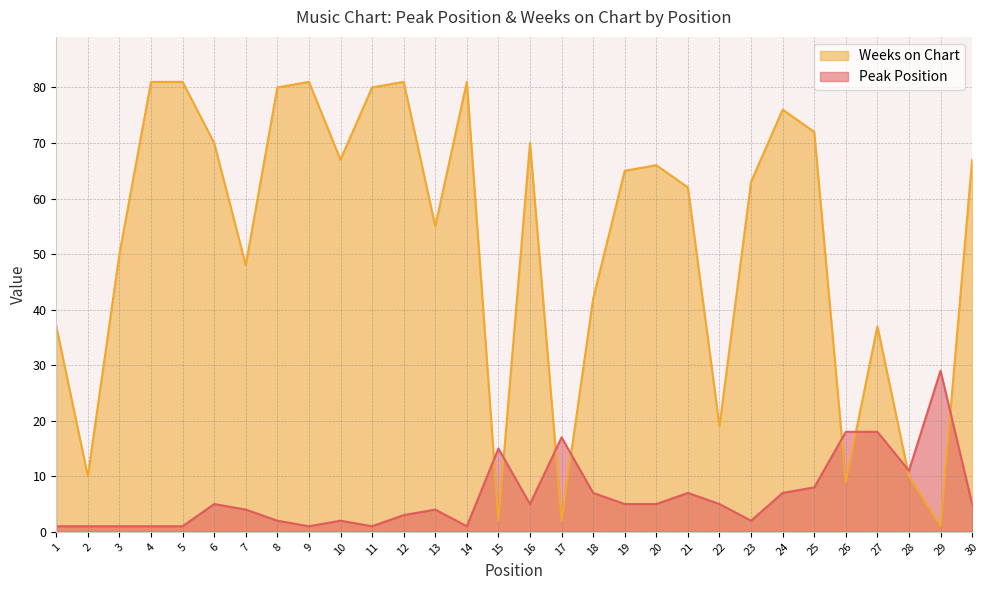

What are all the series names shown in the legend?

Weeks on Chart, Peak Position